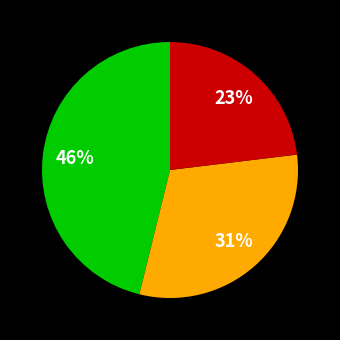

Is there a majority slice in this chart?

No